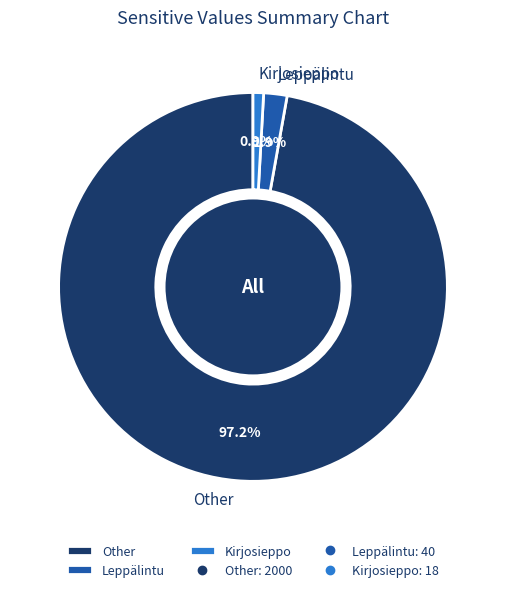

Is the sum of Kirjosieppo and Other greater than half?

Yes